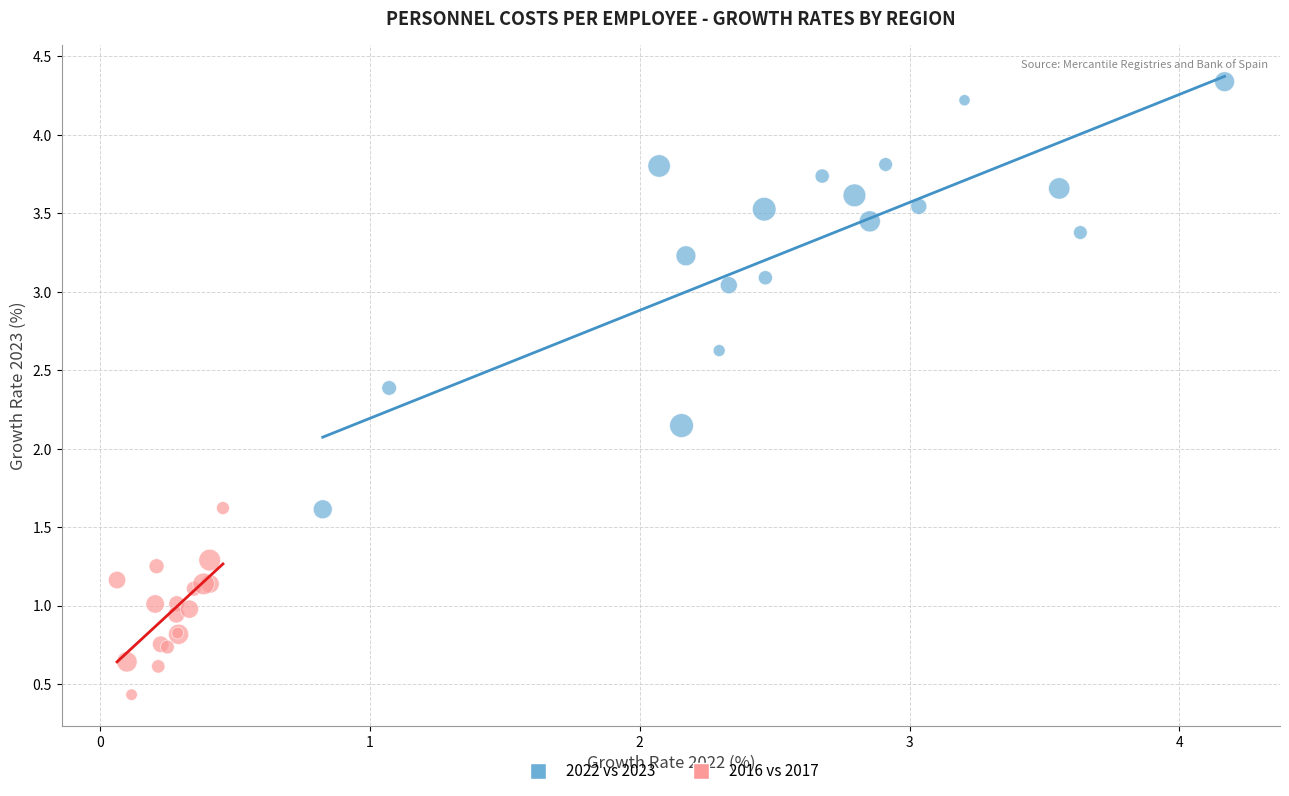

Which series reaches the minimum Y coordinate?

2016 vs 2017